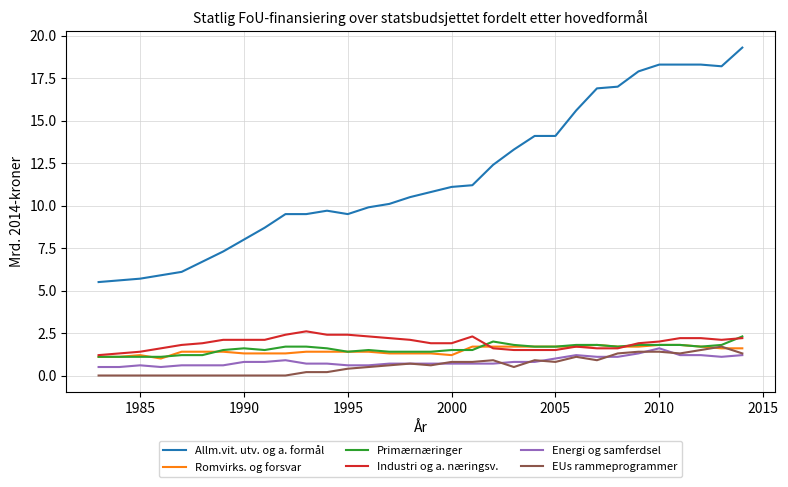

What is the minimum value for Allm.vit. utv. og a. formål?

5.5